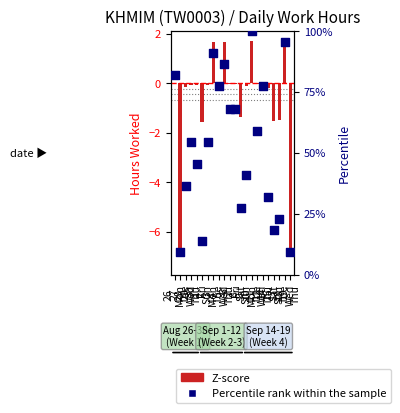

Which series has the largest Y range (max minus min)?

Percentile rank within the sample